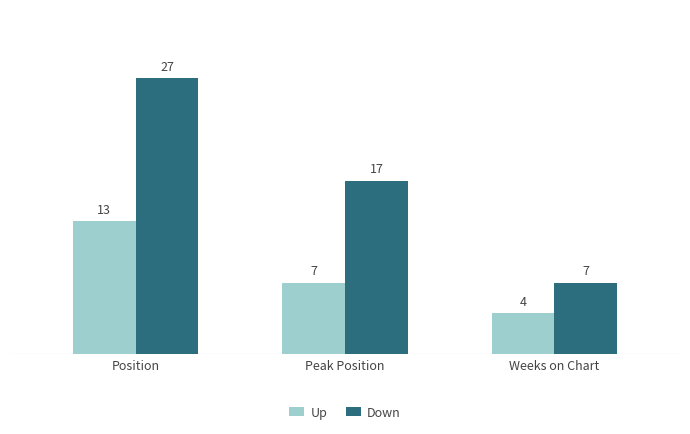

What is the difference between the highest and lowest values at Position?

14